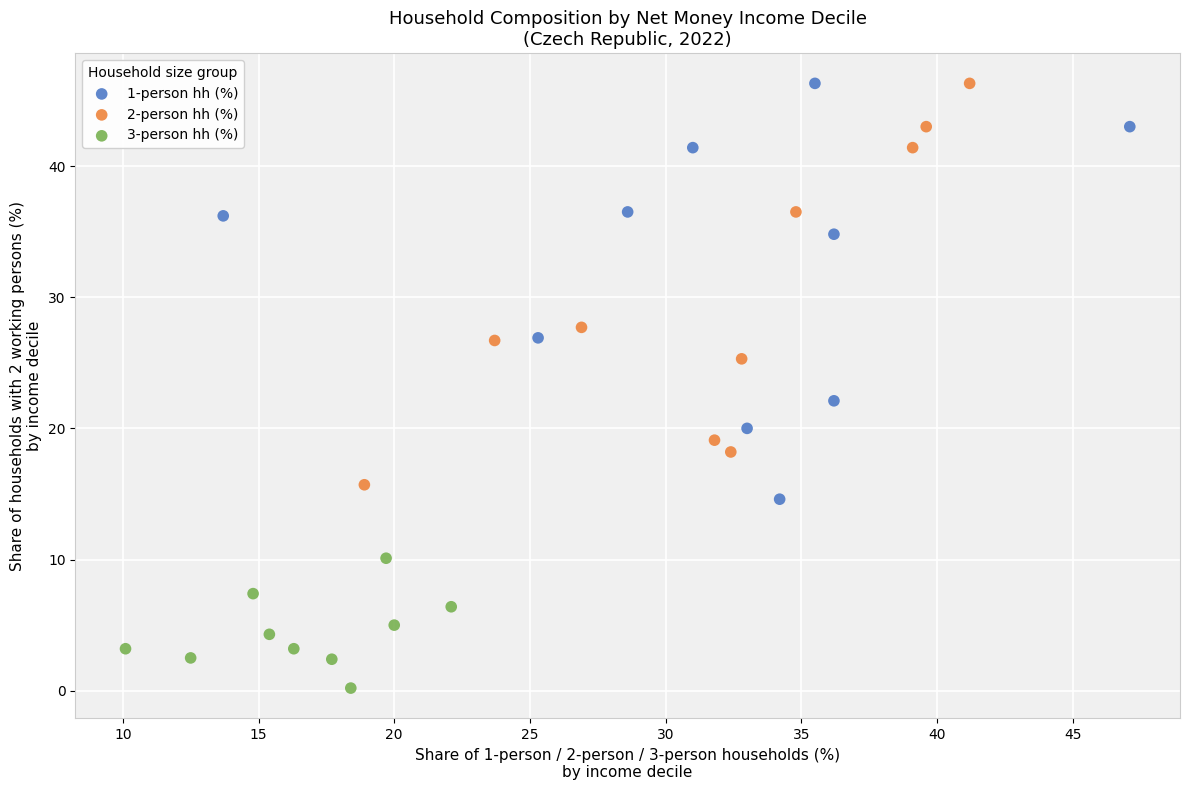

Which series contains the lowest Y value?

3-person hh (%)